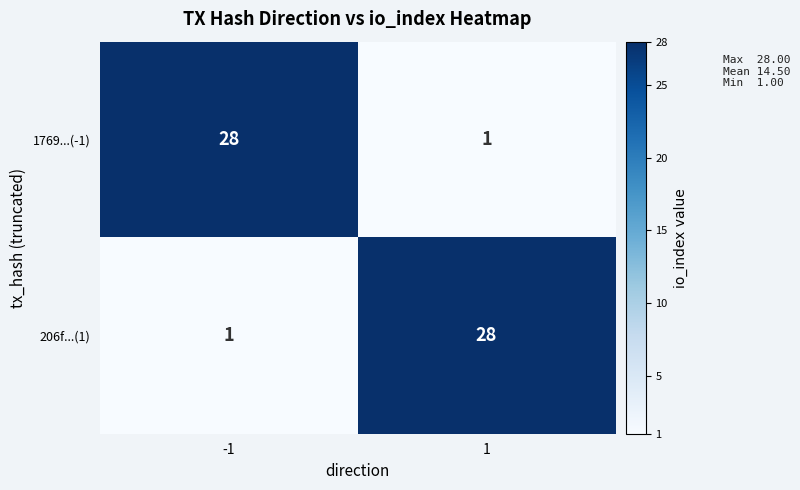

What is the total value across all series at 1?

29